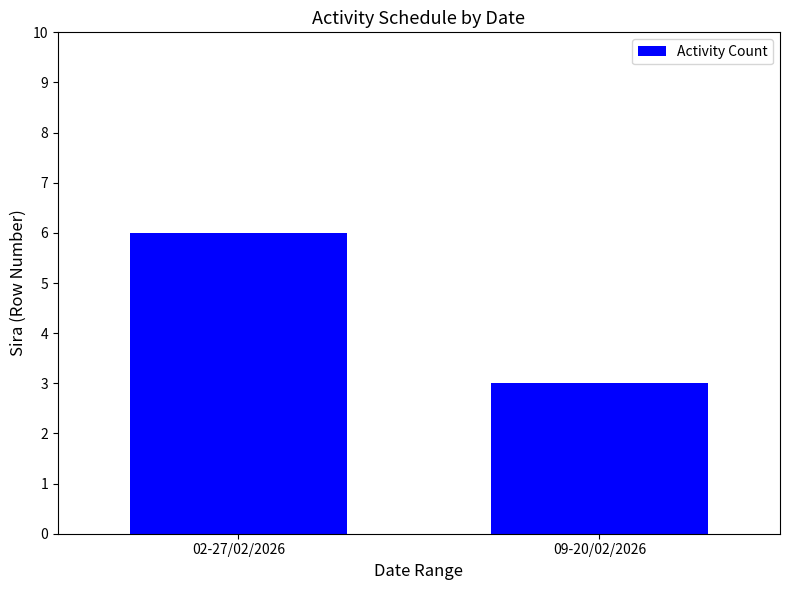

How many values are below 6?

1